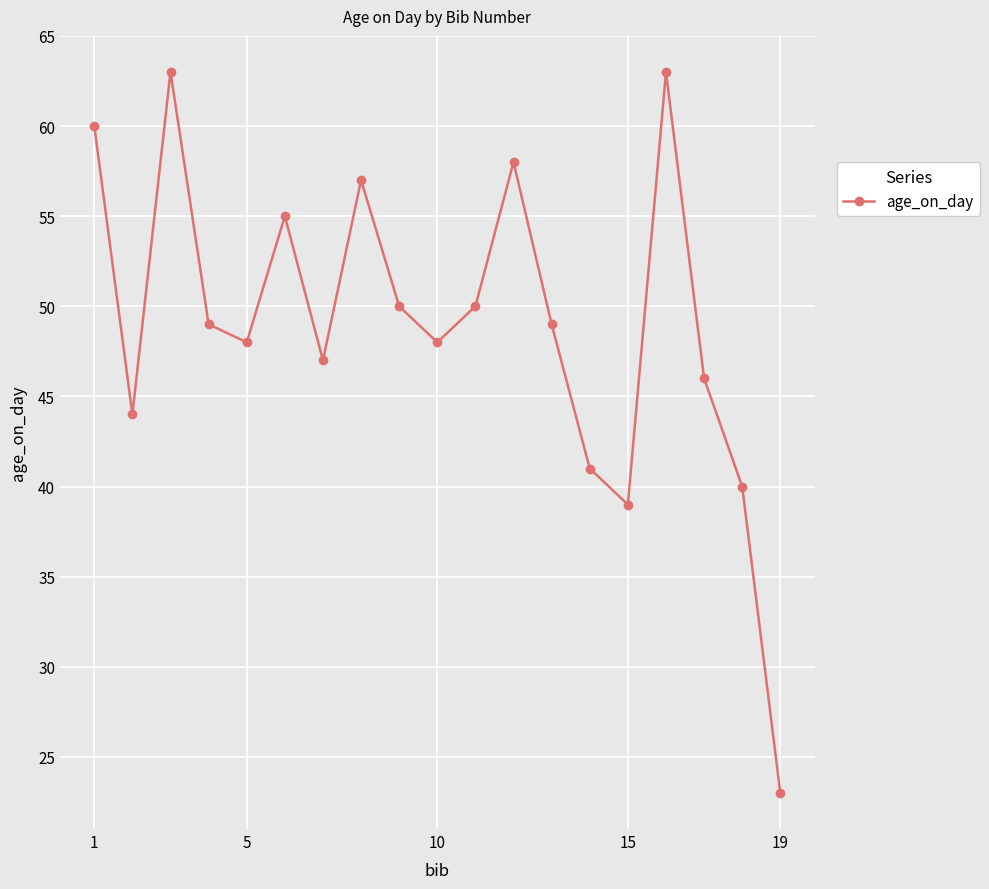

Reading left to right, list all the values displayed in this chart.

60	44	63	49	48	55	47	57	50	48	50	58	49	41	39	63	46	40	23